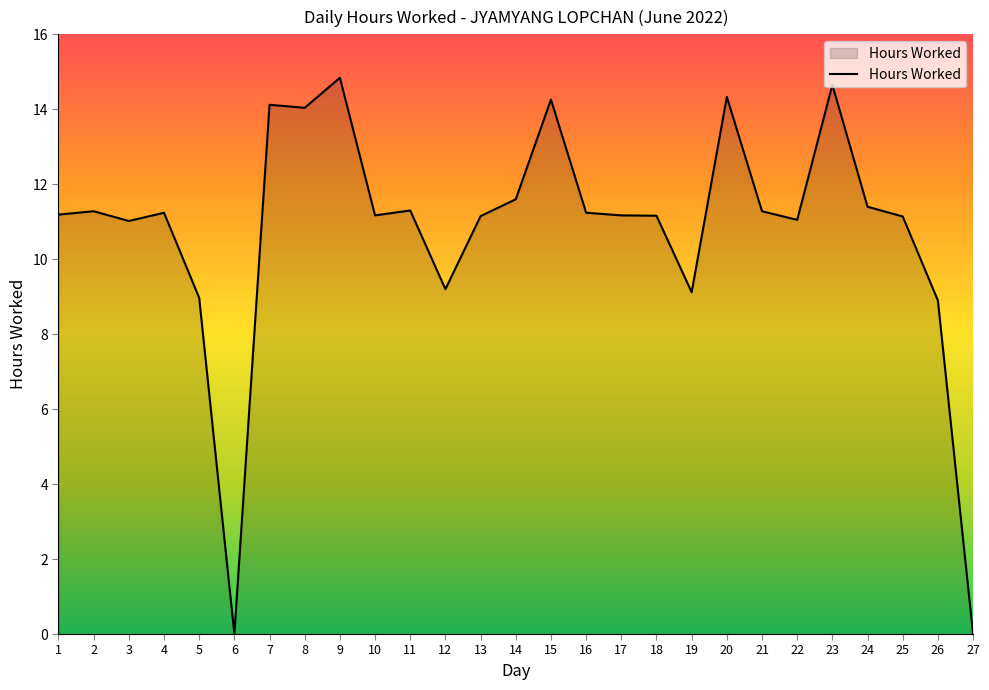

Is it true that the value at 26 is 2.5?

False